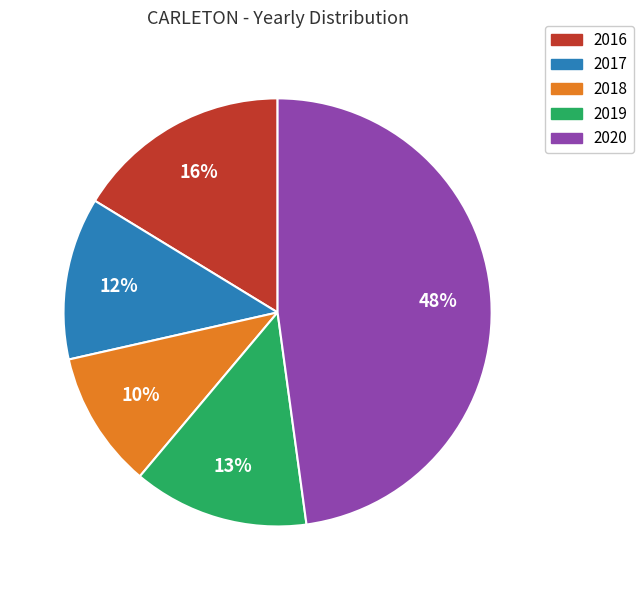

Does 2019 represent more than half of the total?

No